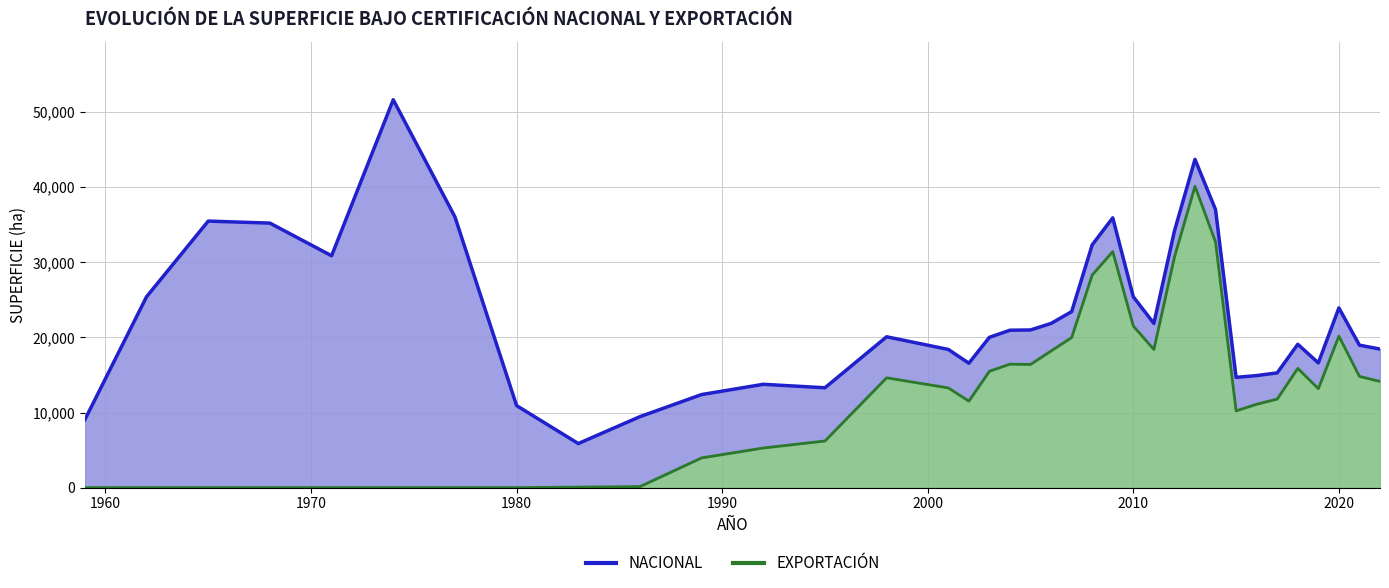

Which label corresponds to the smallest value in the chart?

1959